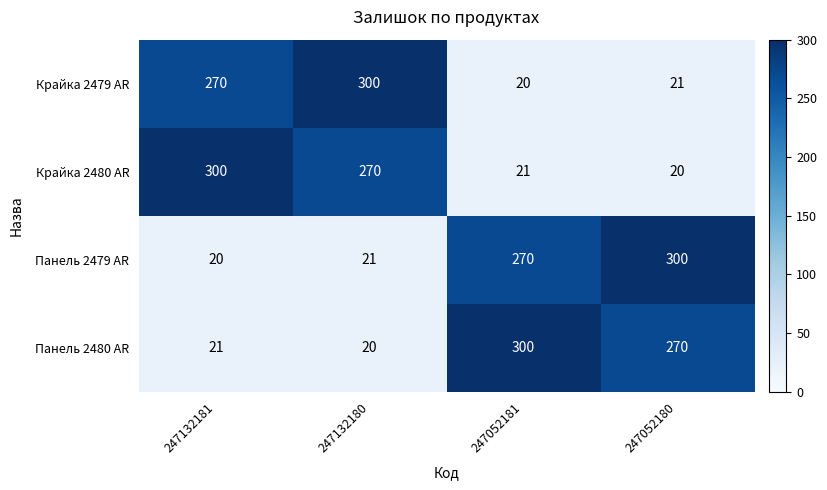

What is the minimum value shown in the chart?

20